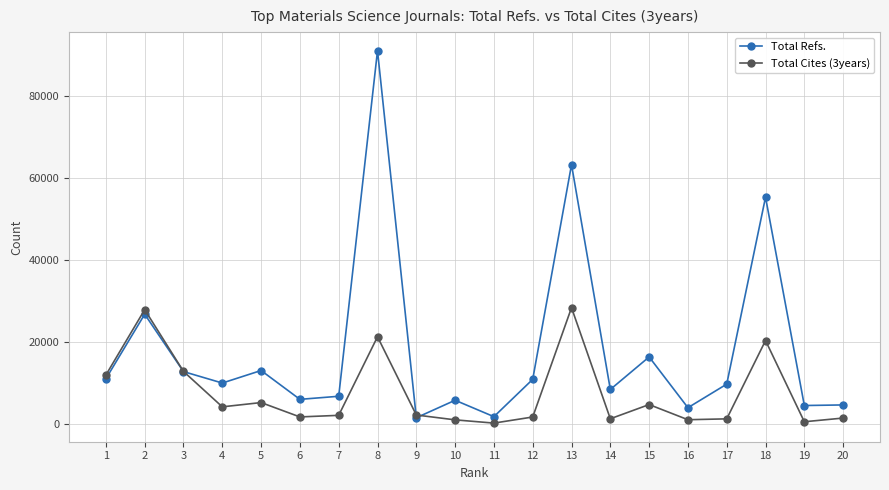

Where is the first local maximum for Total Cites (3years)?

2